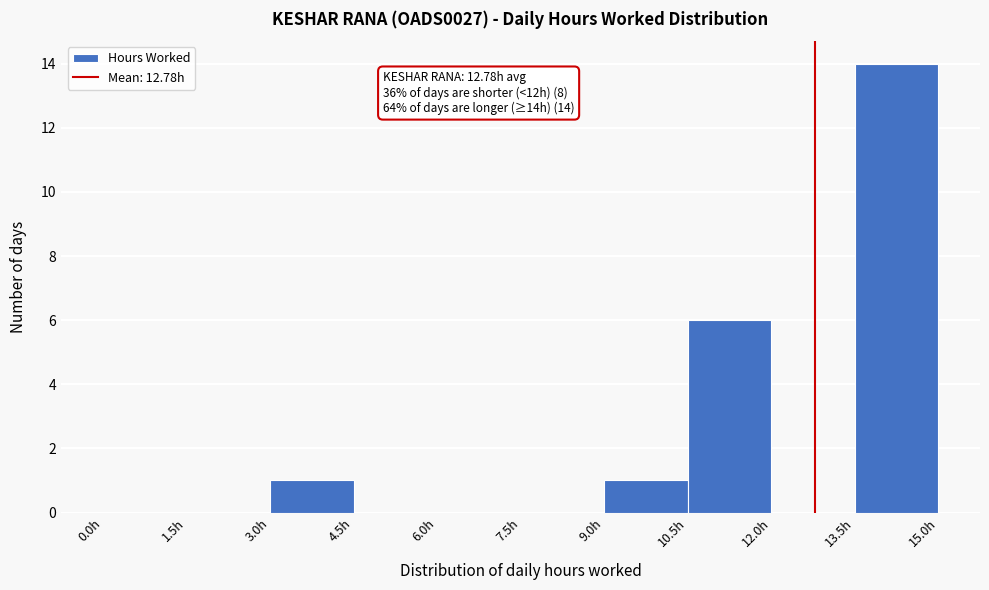

Which range on the x-axis has the tallest bar?

13.5 to 15.0